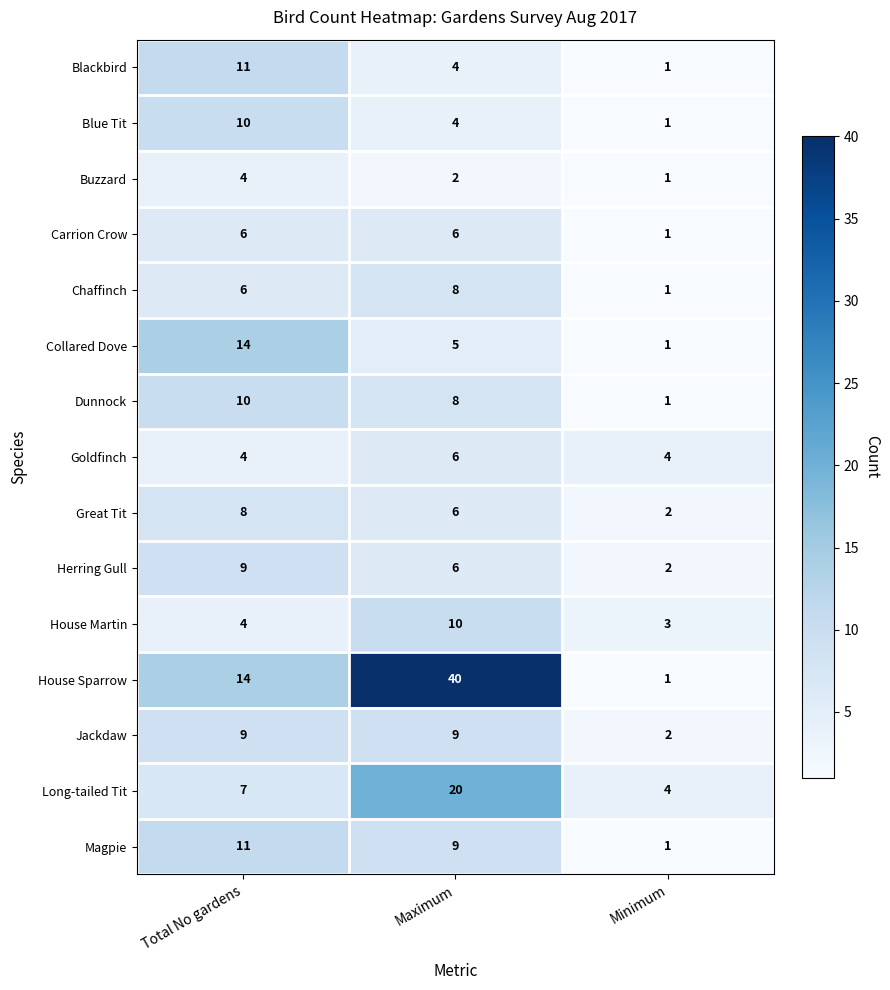

How many values in the Chaffinch series are below 6?

1